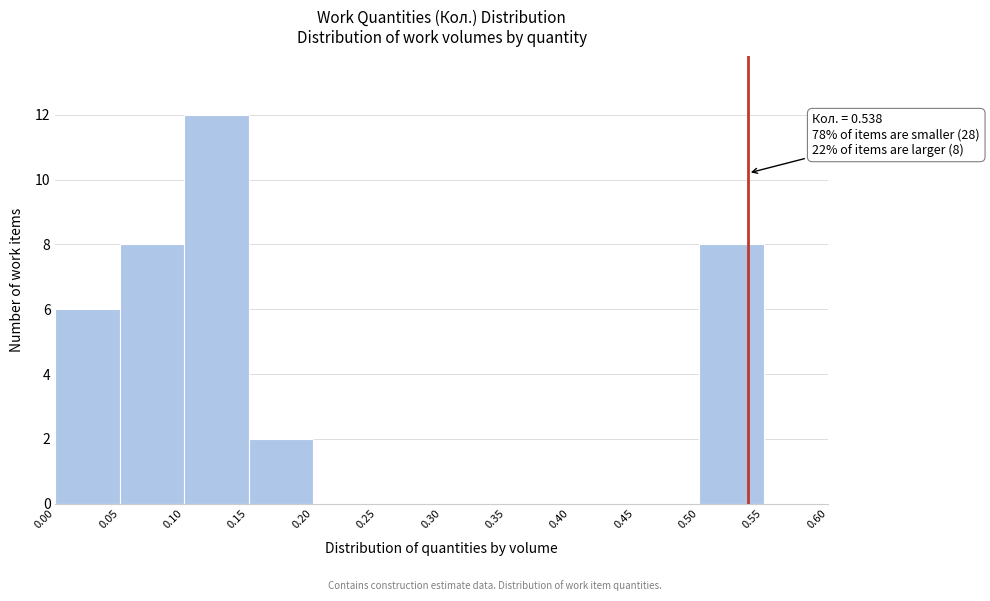

Over which range of the x-axis is the bar tallest?

0.10 to 0.15